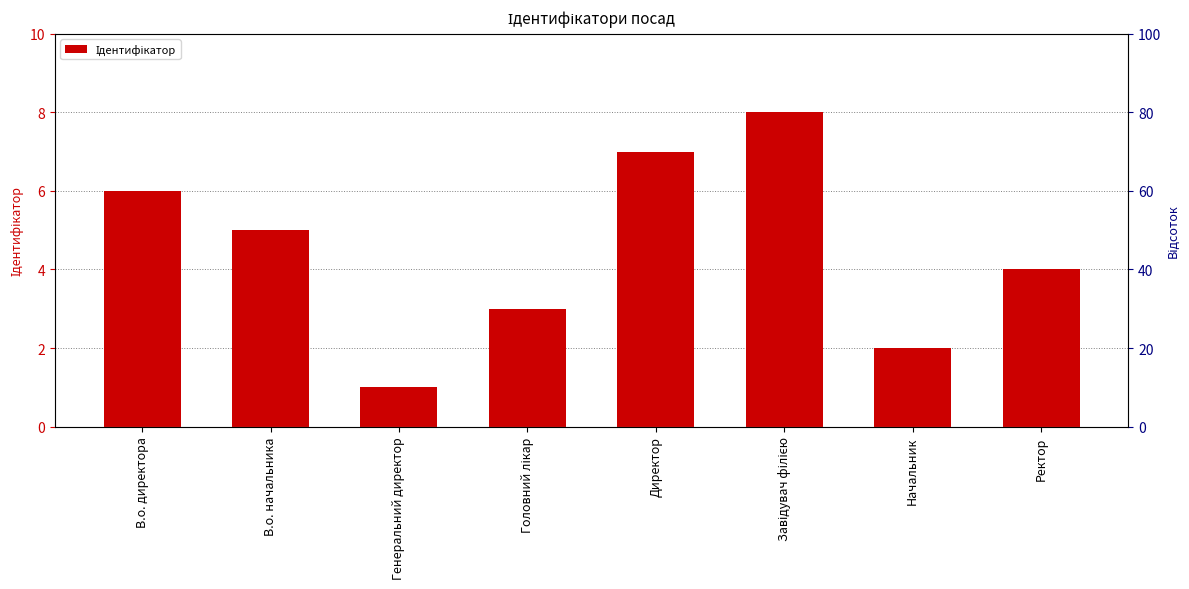

At which label does the data first exceed 5?

В.о. директора